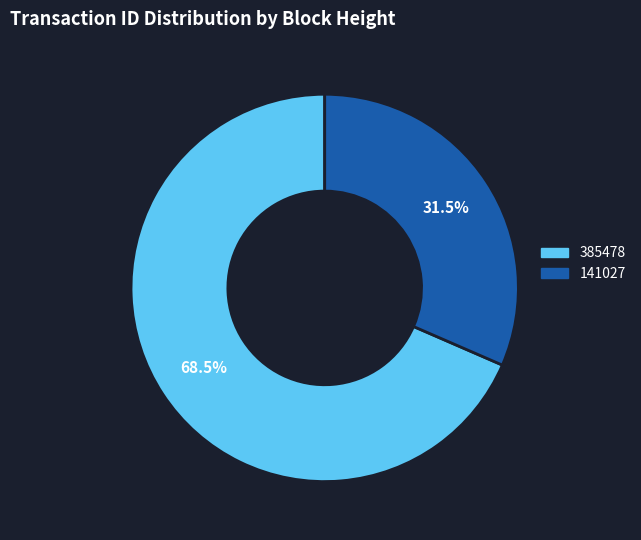

Which slice is the smallest?

141027